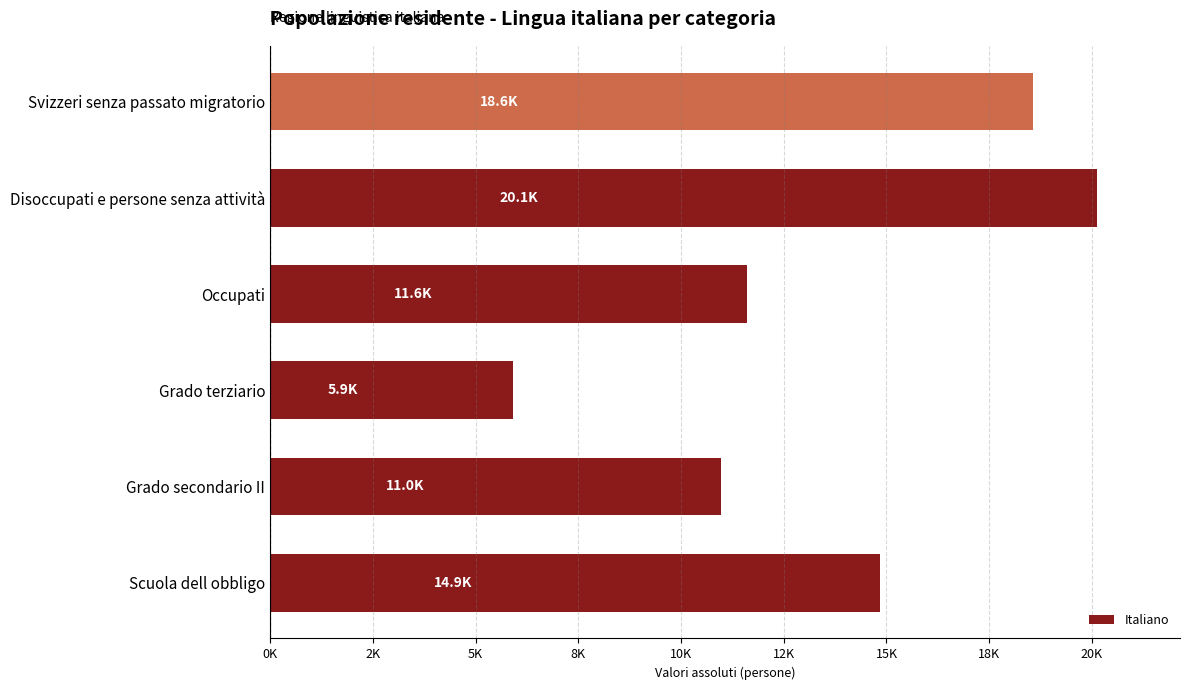

Does the chart contain any negative values?

No